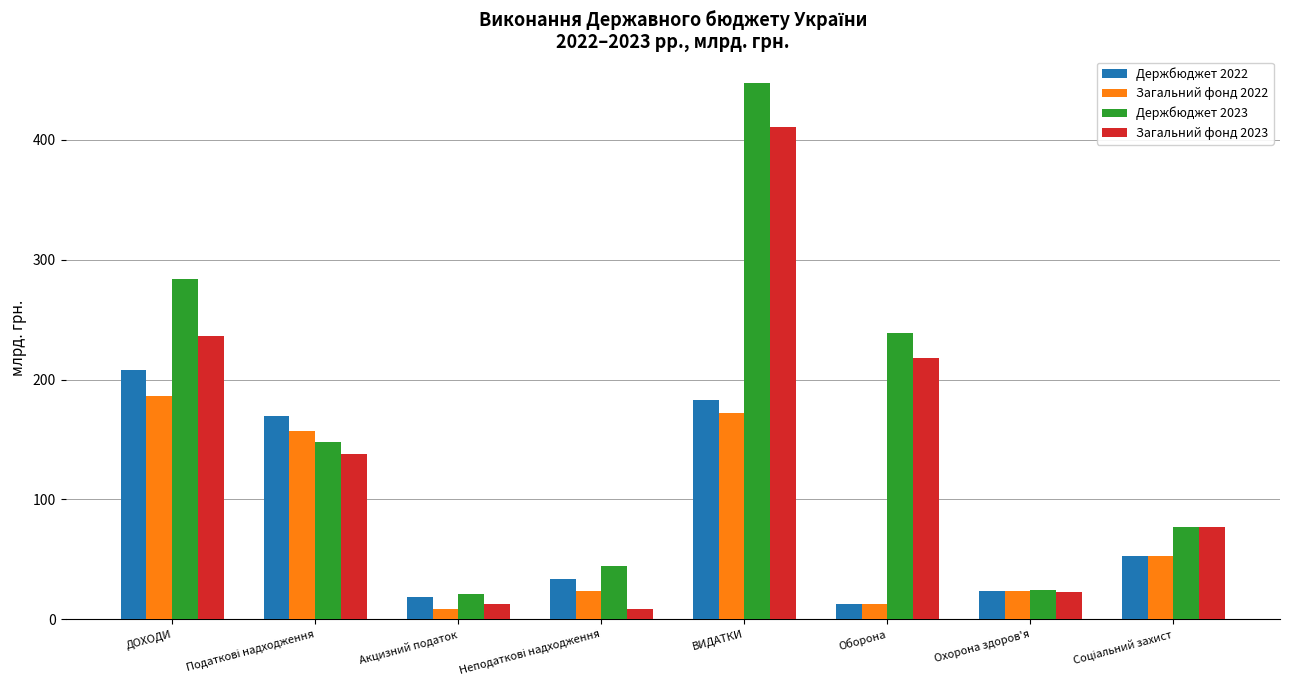

Are the bars horizontal?

No